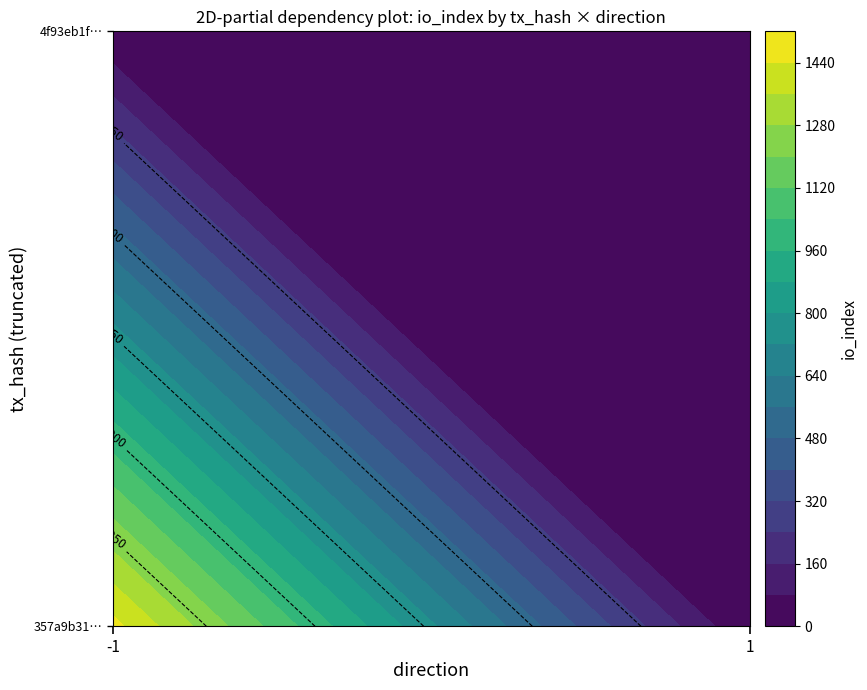

Rank the series by their maximum value, from highest to lowest.

357a9b310888894d26ec68e606594ed6248bcfa, 4f93eb1fc1b41ba8d99943a3474f9e20253fe7b